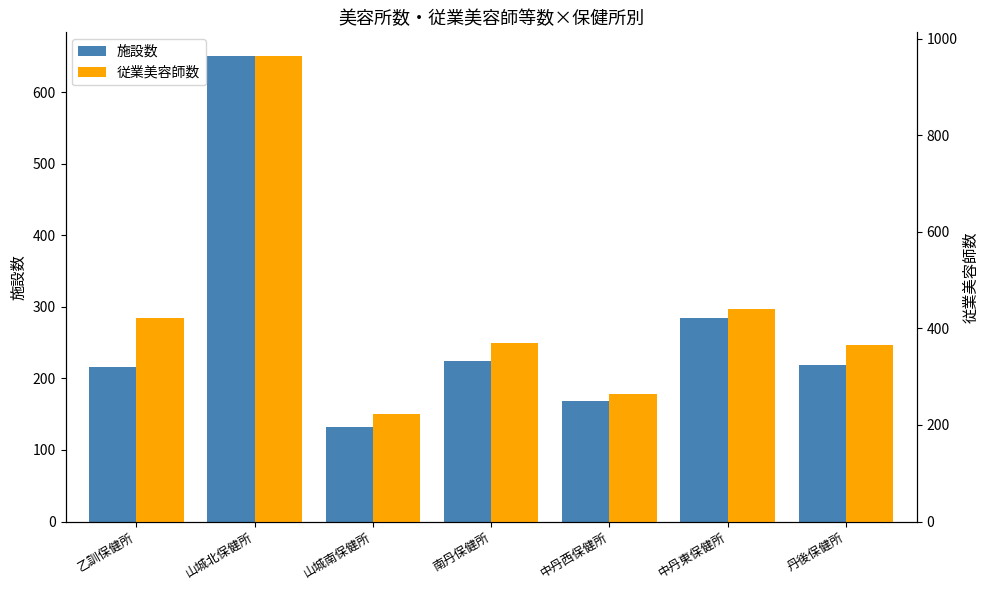

How many groups of bars are there?

7